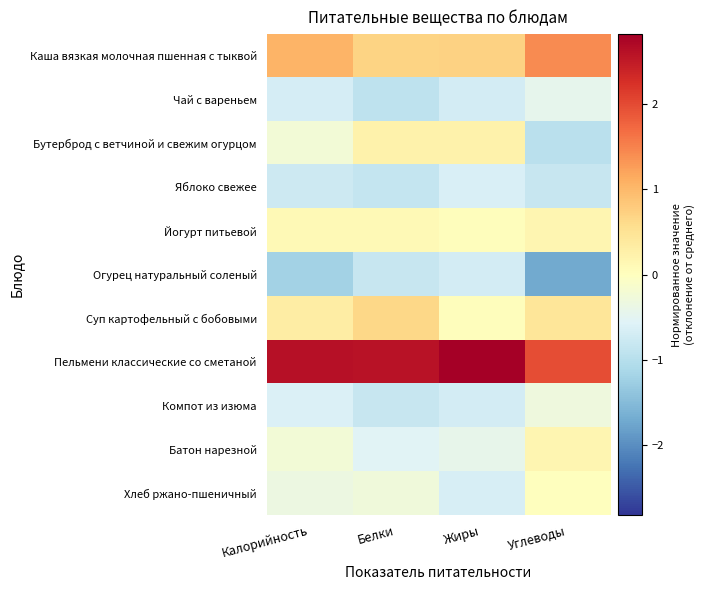

Rank the series by their maximum value, from lowest to highest.

Огурец натуральный соленый, Яблоко свежее, Чай с вареньем, Компот из изюма, Хлеб ржано-пшеничный, Йогурт питьевой, Батон нарезной, Бутерброд с ветчиной и свежим огурцом, Суп картофельный с бобовыми, Каша вязкая молочная пшенная с тыквой, Пельмени классические со сметаной